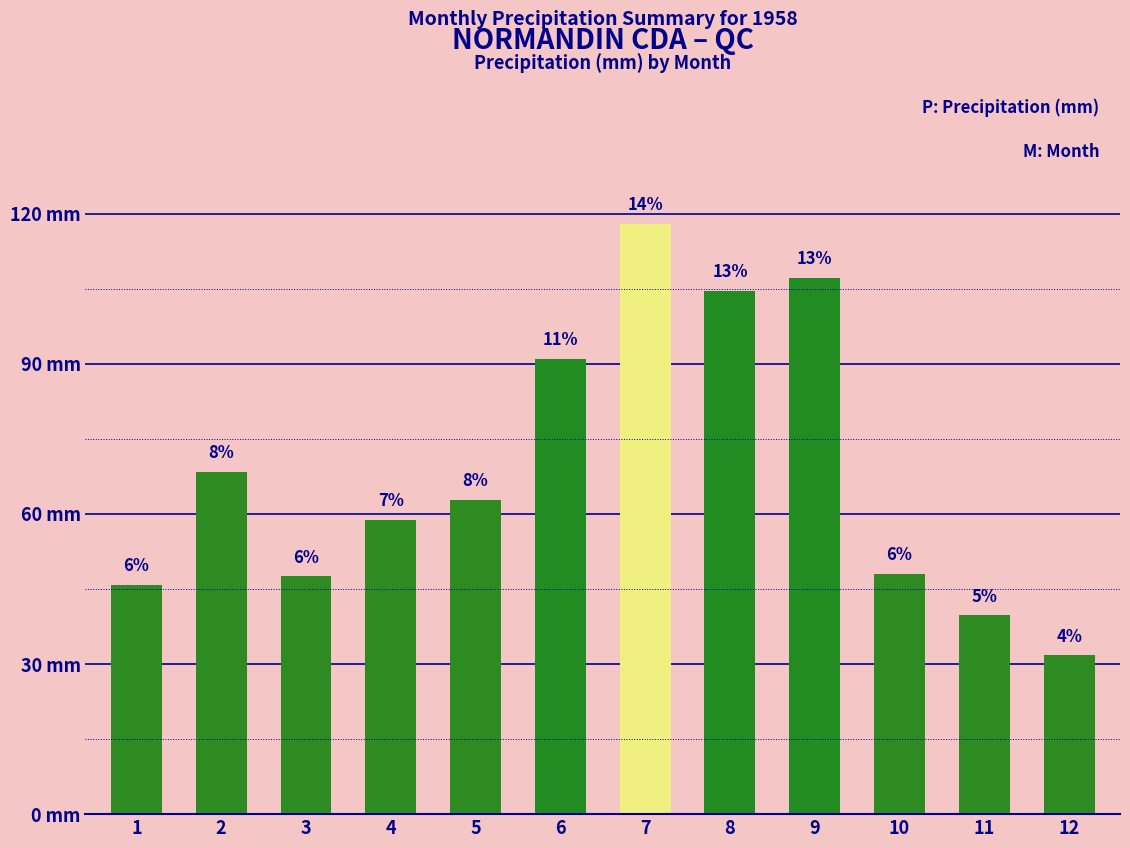

Approximately how many times larger is the value at 12 compared to 2?

0.5